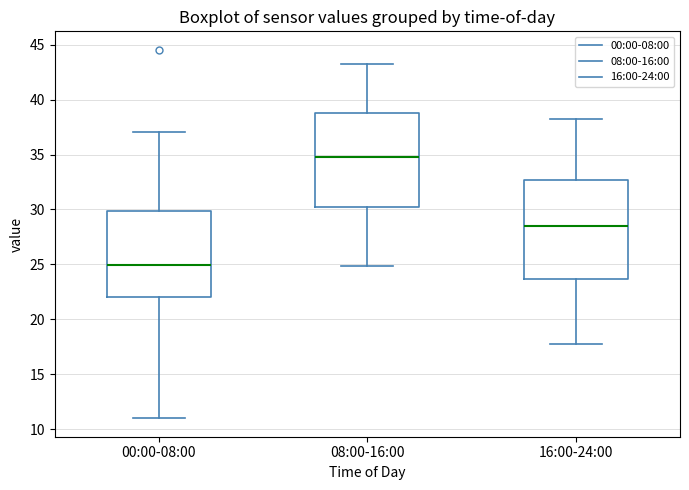

Which box has the lowest median line?

00:00-08:00